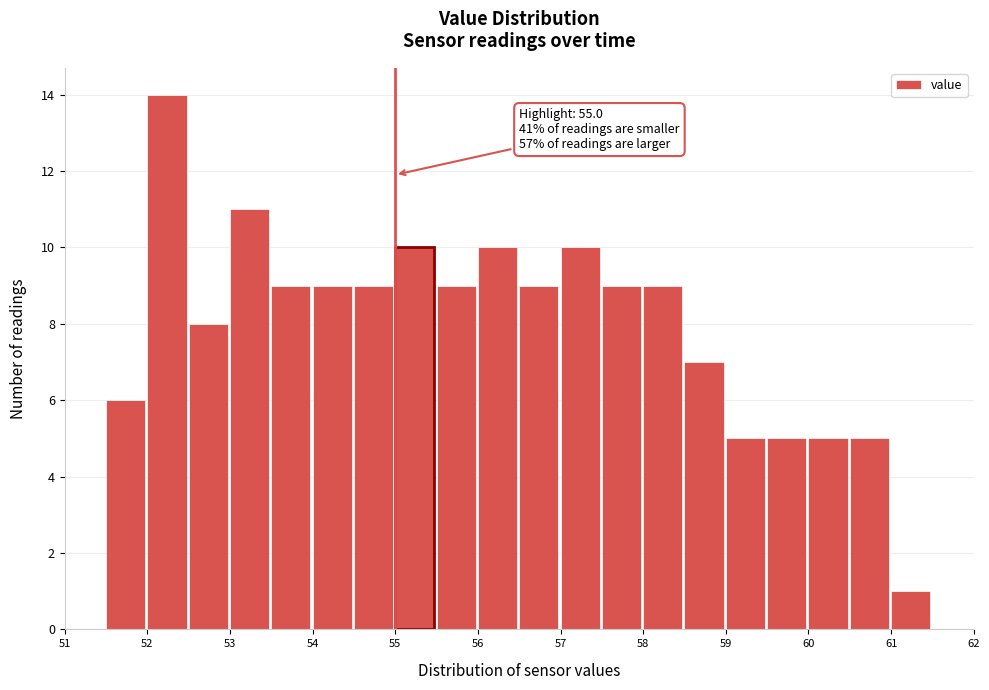

Which range on the x-axis has the tallest bar?

52.0 to 52.5